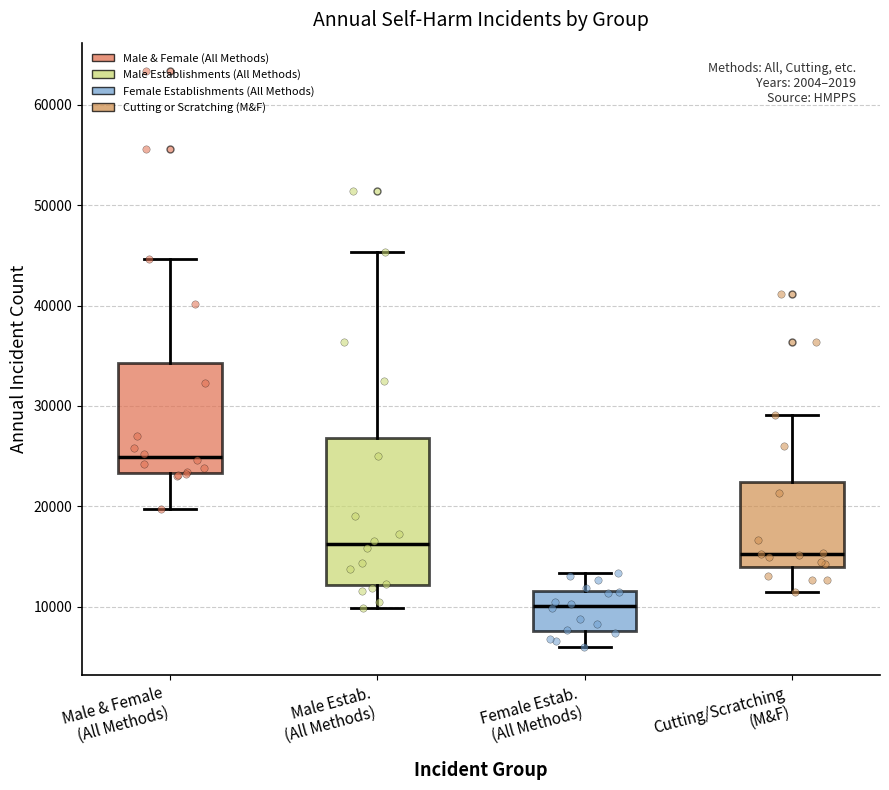

Which box is the tallest, from its lower edge to its upper edge?

Male Estab. (All Methods)